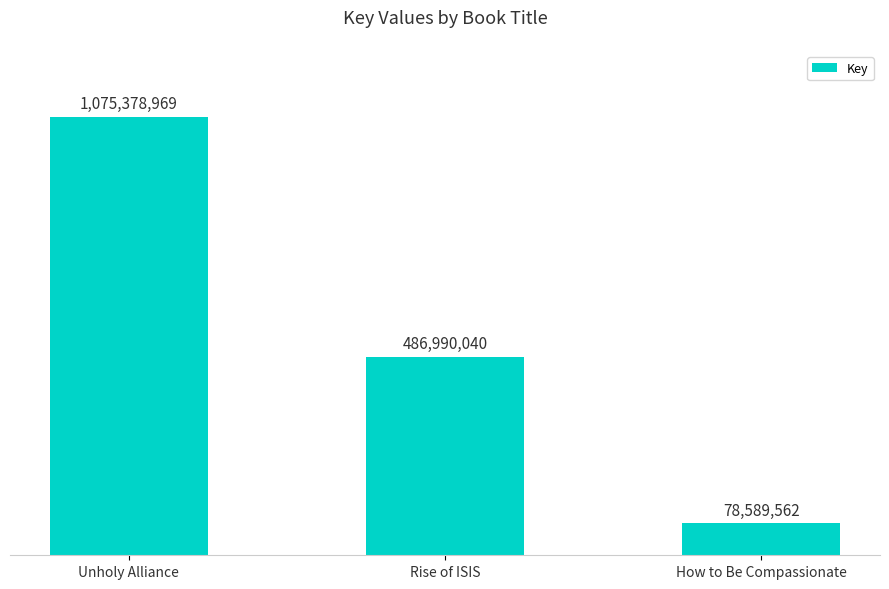

True or false: the data shows 1417175751 at Unholy Alliance.

False